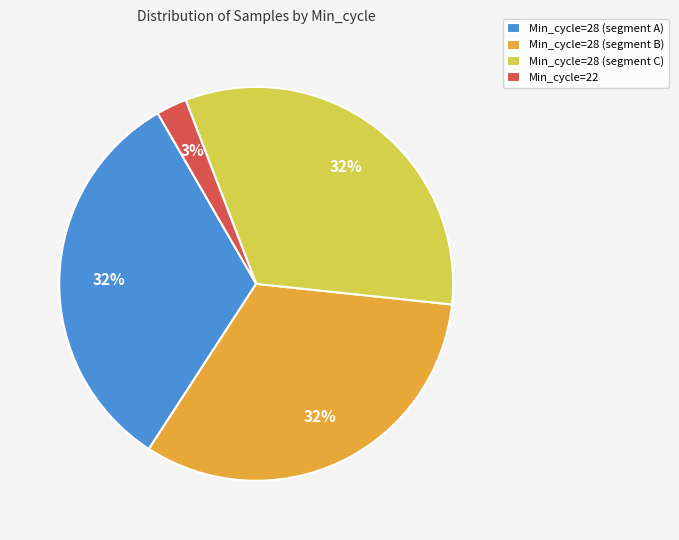

Is there any slice that represents more than half of the pie?

No